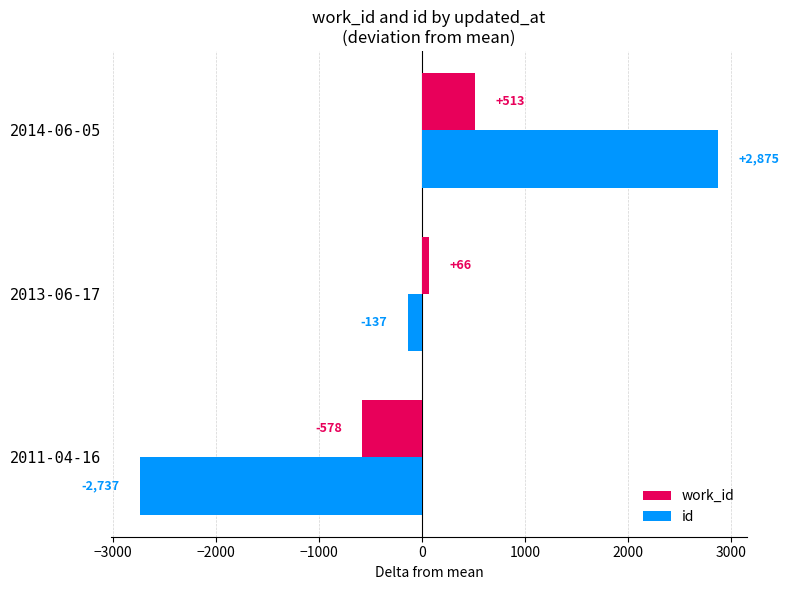

Which series changed the most between 2011-04-16 and 2014-06-05?

id